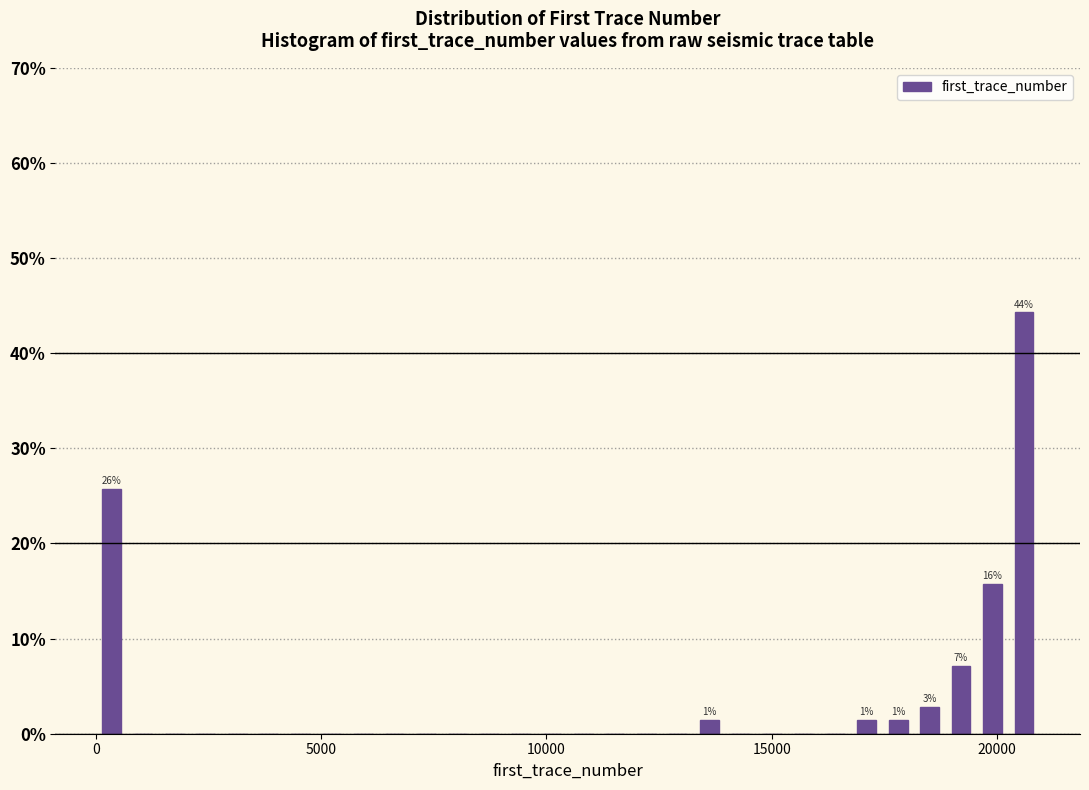

Read against the x-axis, roughly where is the centre of the tallest bar?

20500